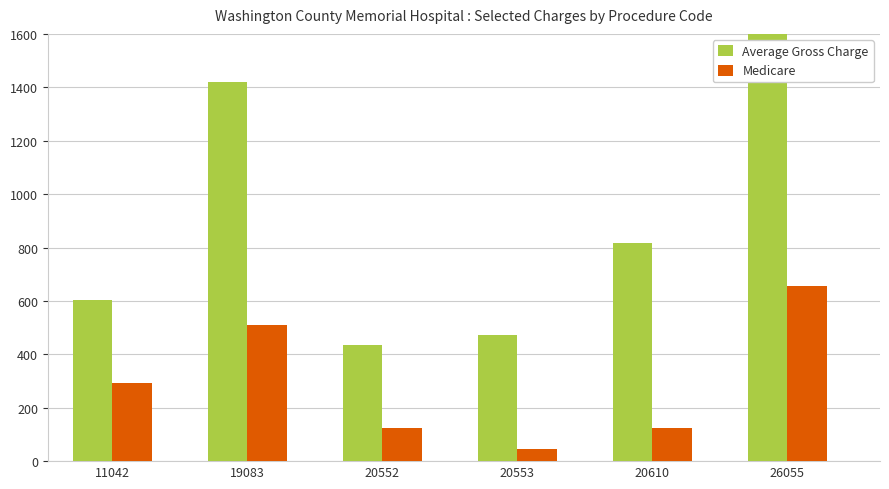

What is the difference between the maximum and minimum values in the Average Gross Charge series?

1183.0